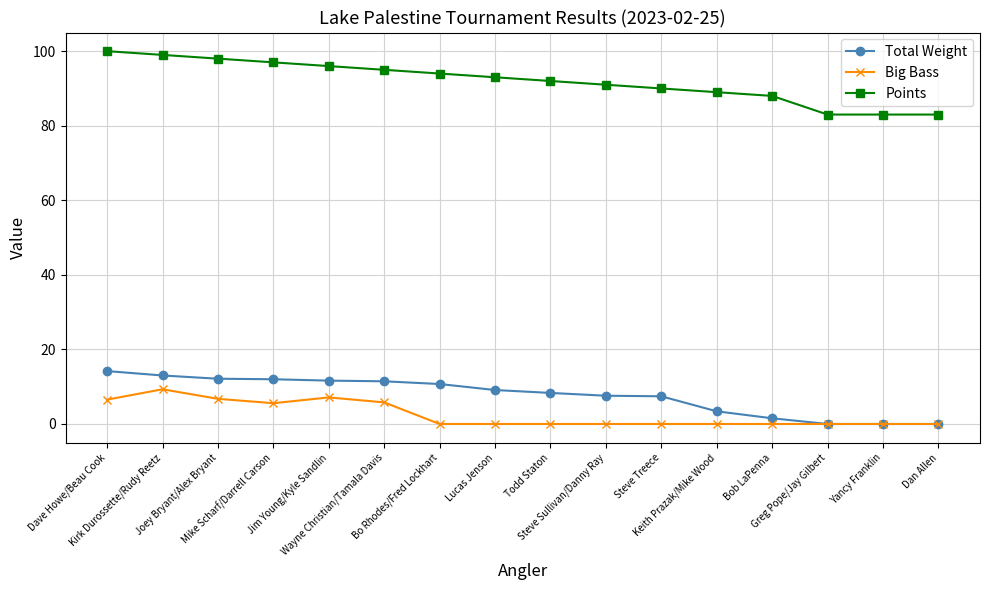

List the series in order of their peak value, highest first.

Points, Total Weight, Big Bass